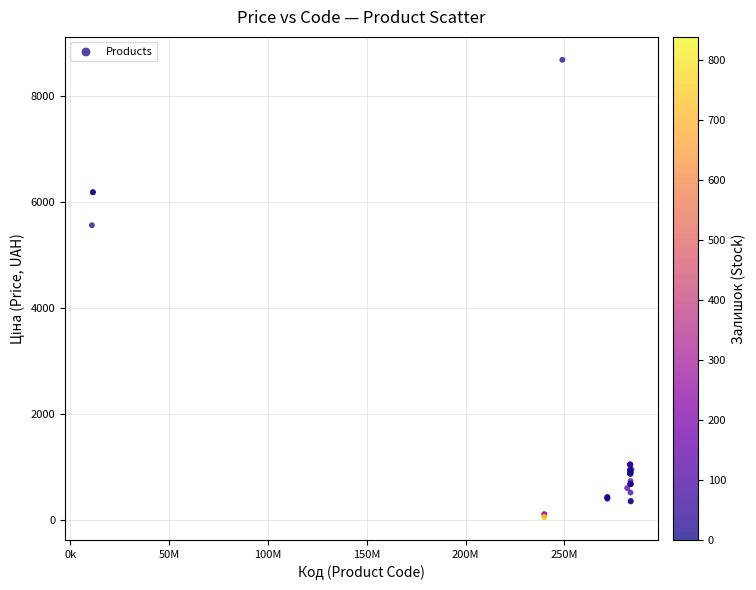

What Y value in the scatter plot is closest to 4367?

5560.3